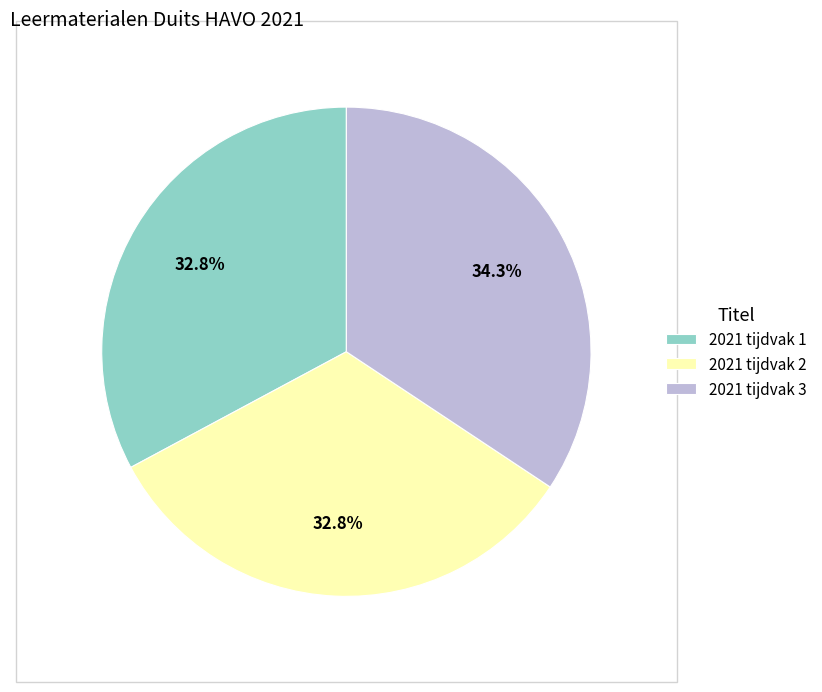

What is the ratio of the value at 2021 tijdvak 2 to the value at 2021 tijdvak 1?

1.0